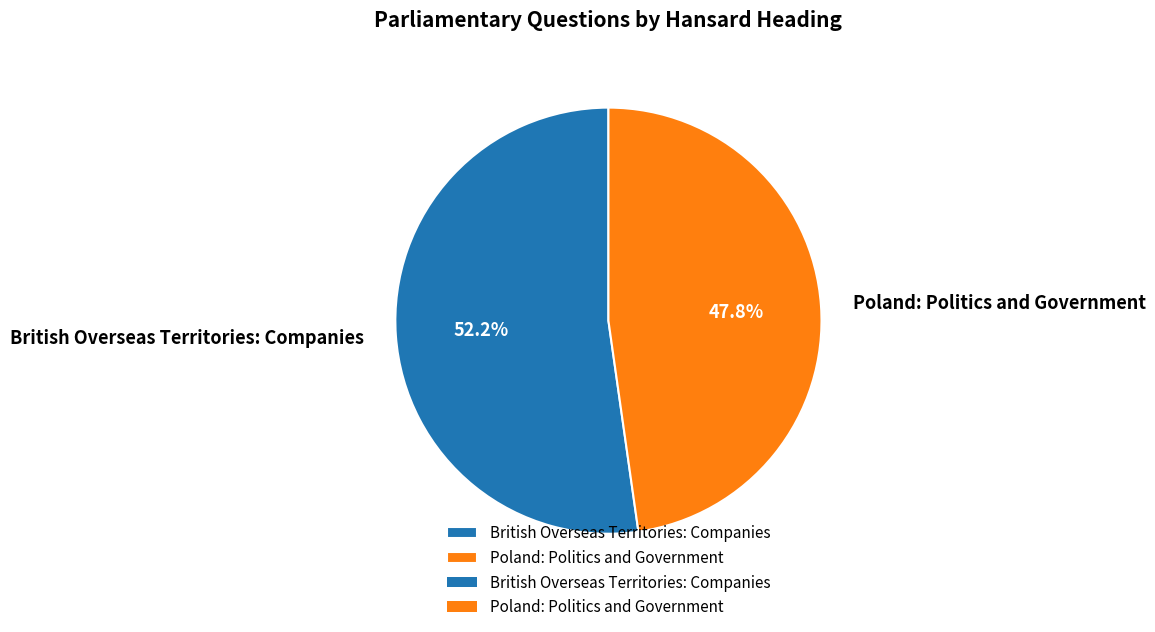

The Poland: Politics and Government slice represents 59% of the pie. True or false?

False